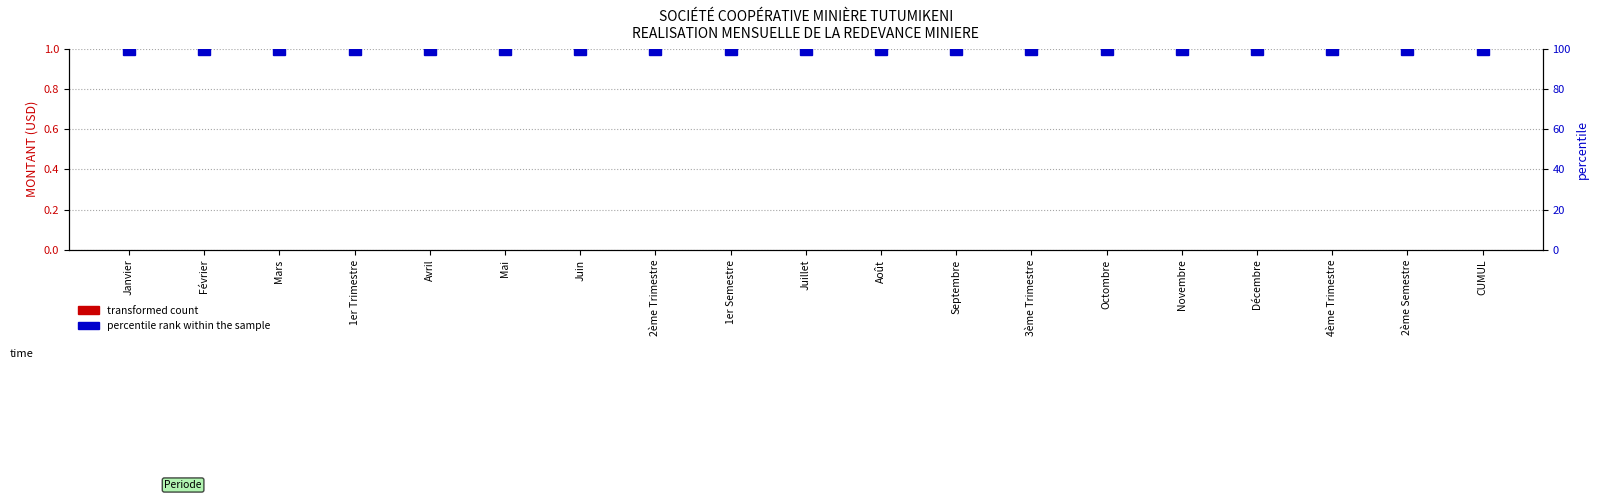

What is the sum of all percentile rank within the sample values?

1900